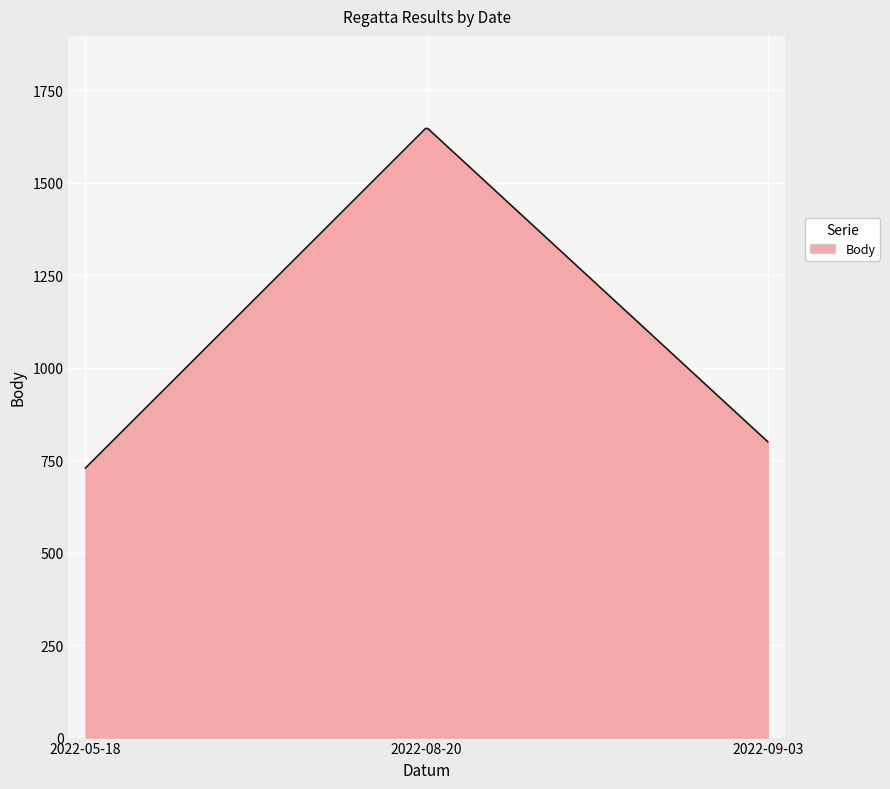

What is the difference between the maximum and minimum values?

918.2